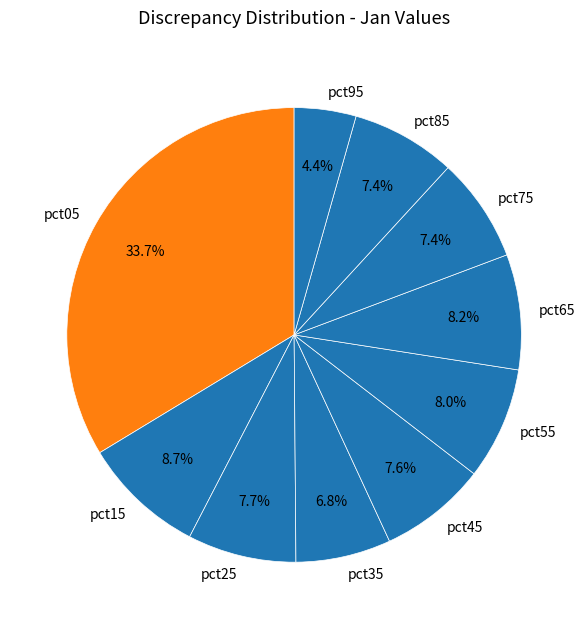

The pct95 slice represents 4% of the pie. True or false?

True